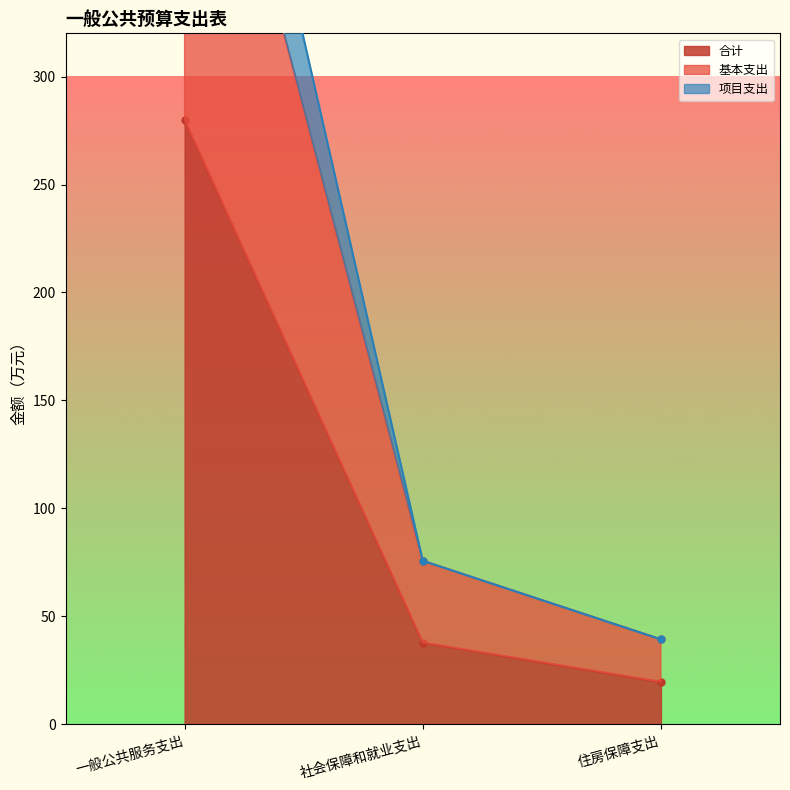

List the labels in order of 基本支出 value, smallest first.

住房保障支出, 社会保障和就业支出, 一般公共服务支出